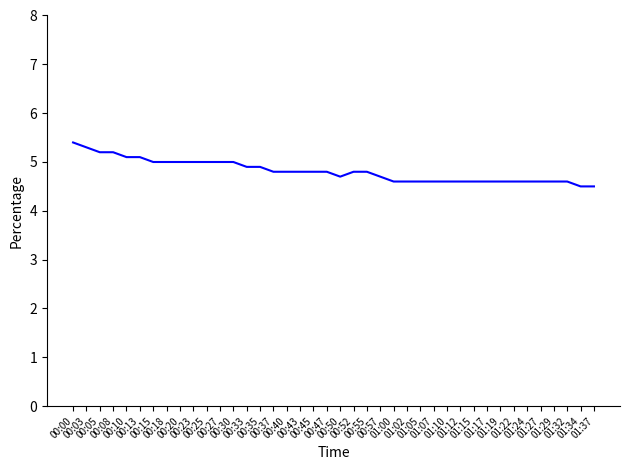

What is the minimum value shown in the chart?

4.5